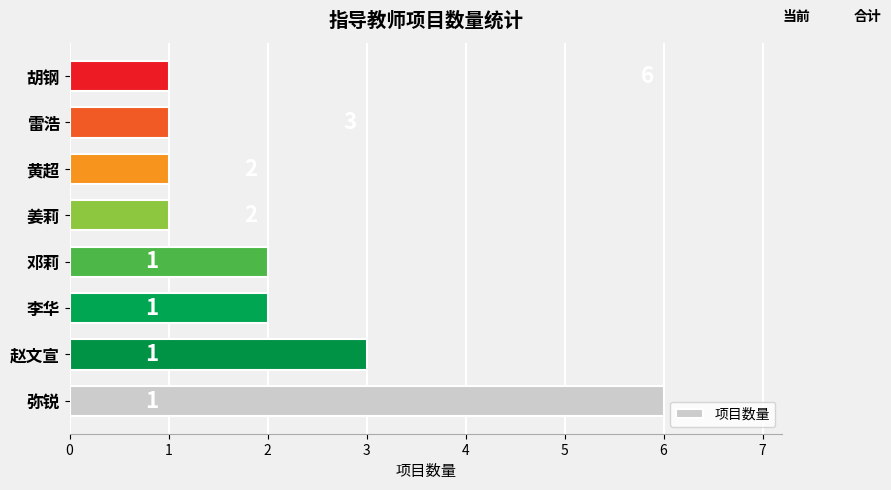

Reading bottom to top, what are all the values shown in this chart?

弥锐=6	赵文宣=3	李华=2	邓莉=2	姜莉=1	黄超=1	雷浩=1	胡钢=1